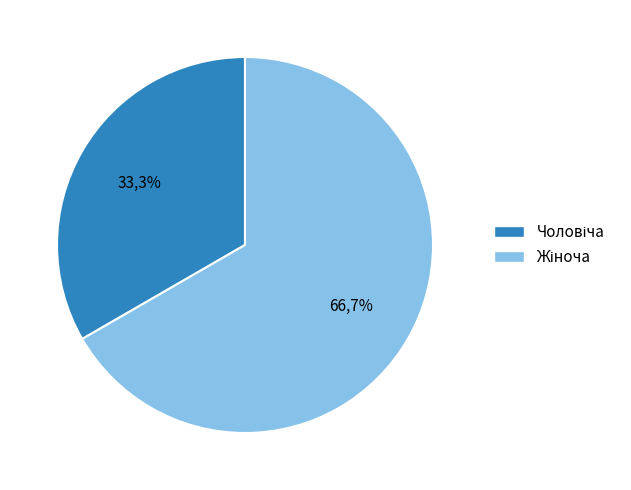

To the nearest percent, what is the difference between the largest and smallest slice percentages?

33%